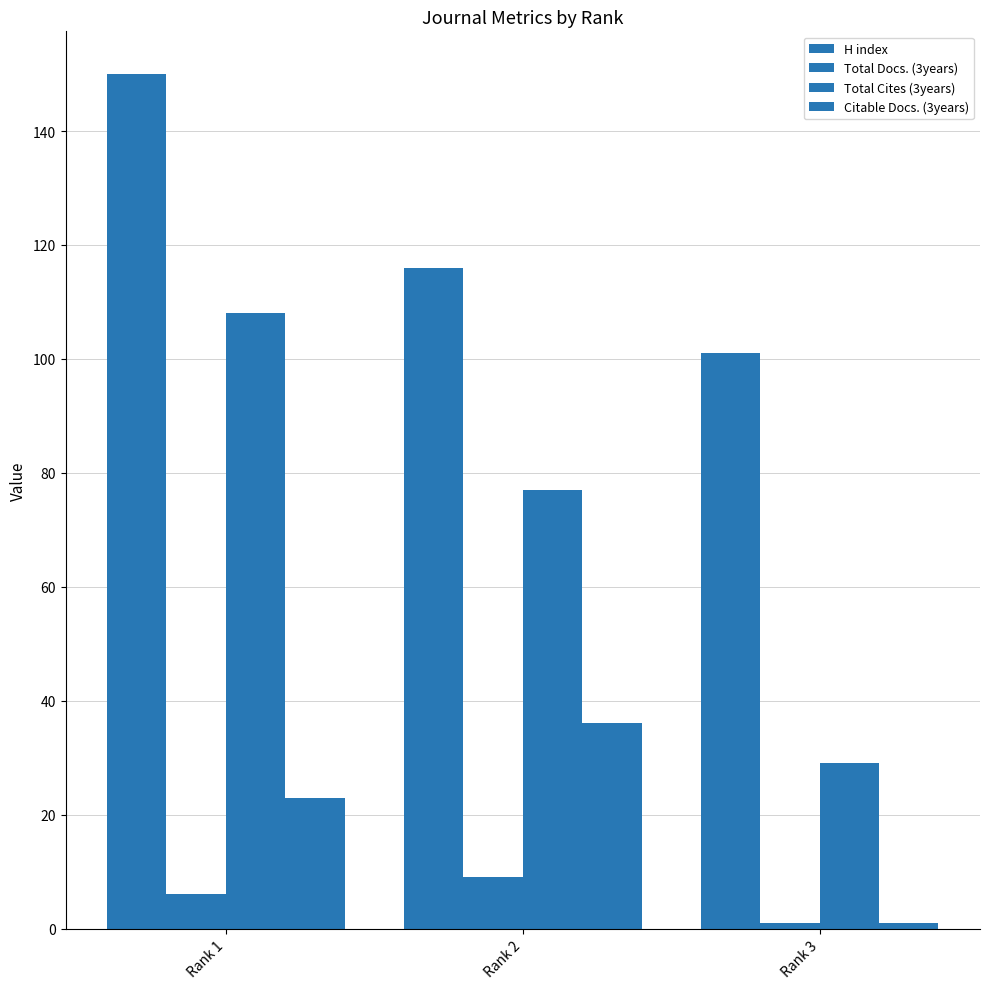

How many groups of bars are there?

3